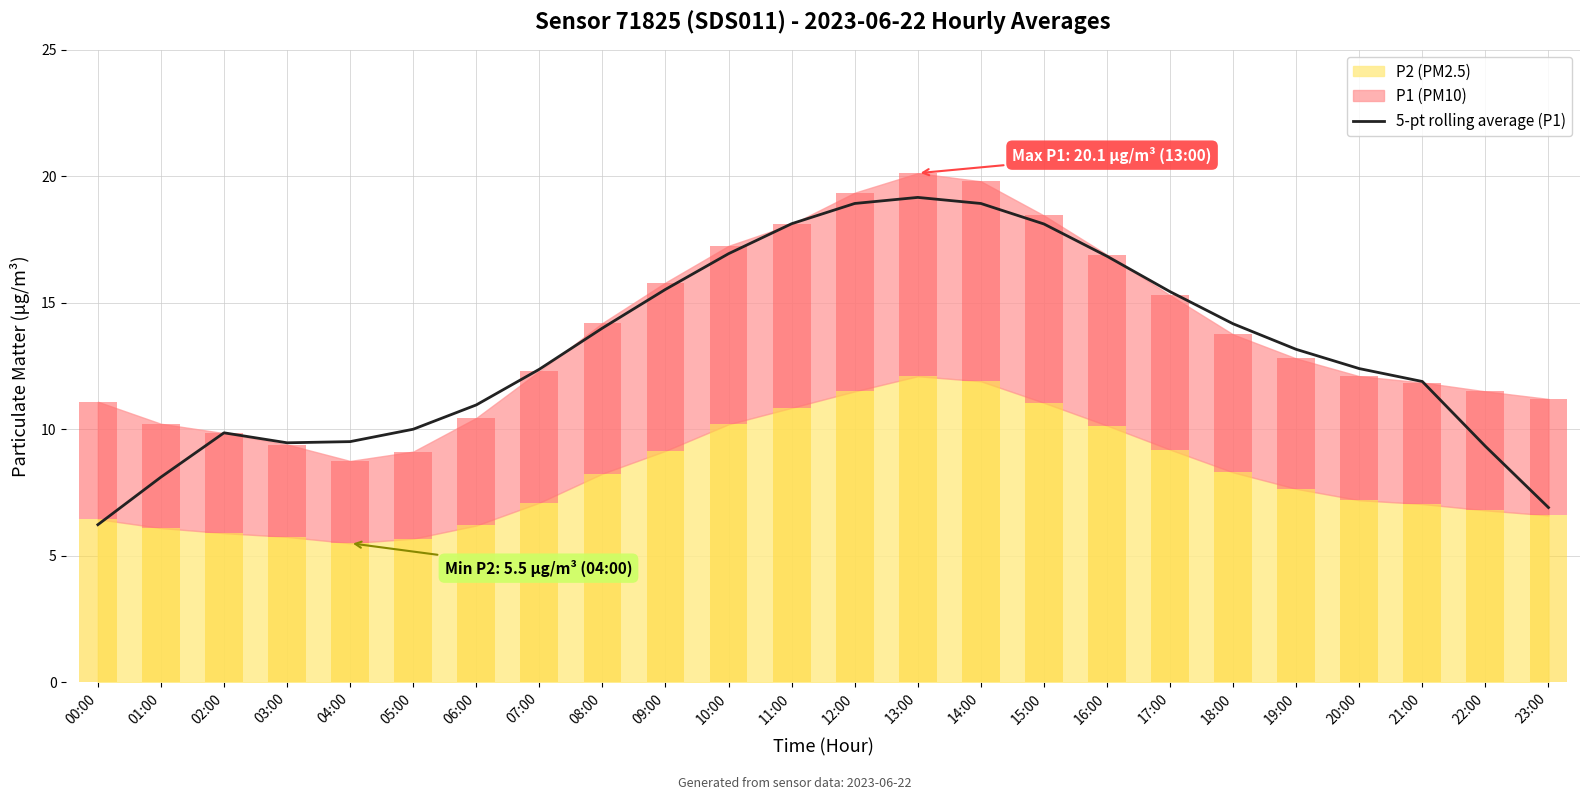

Which has a higher value, 09:00 or 10:00?

10:00